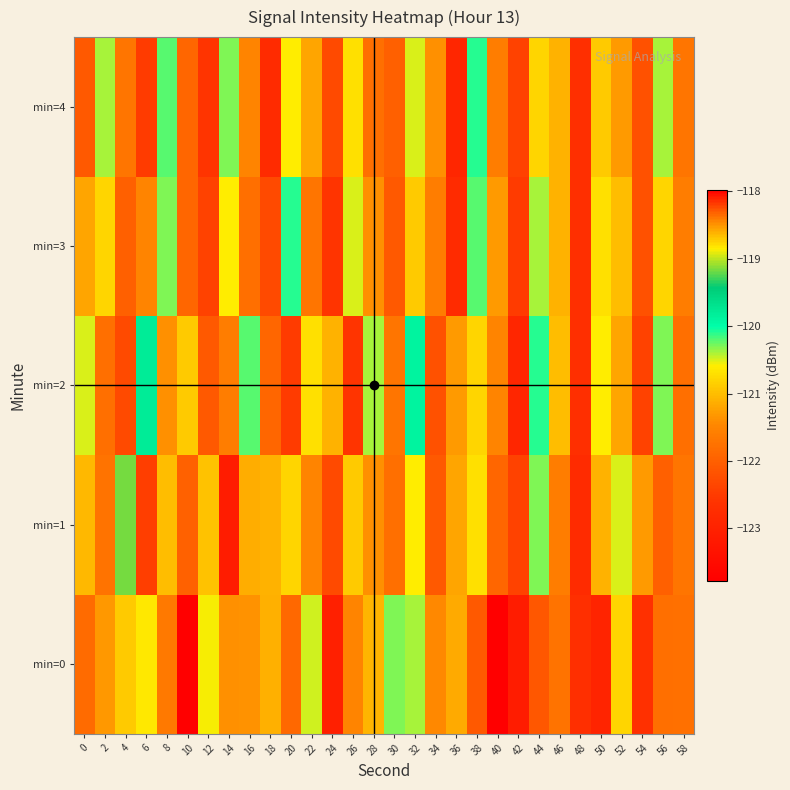

Which label corresponds to the smallest value in the chart?

10